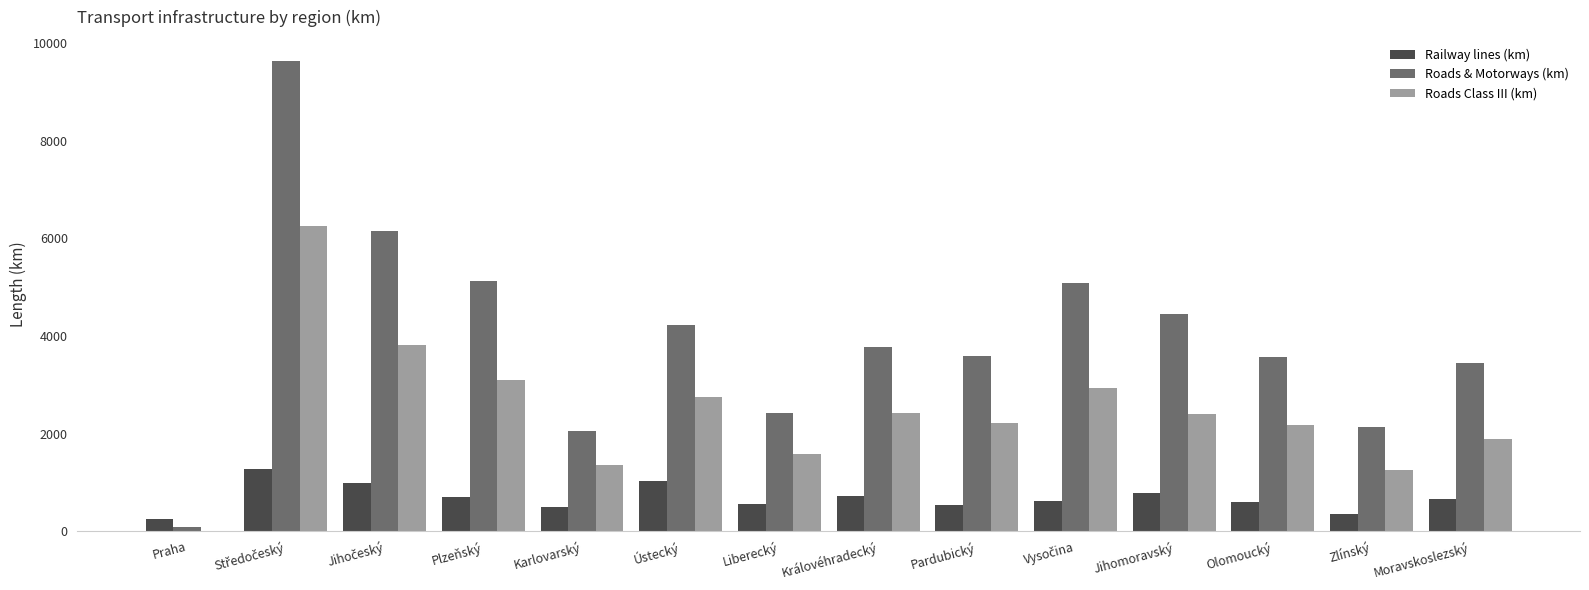

What is the maximum value shown in the chart?

9641.0